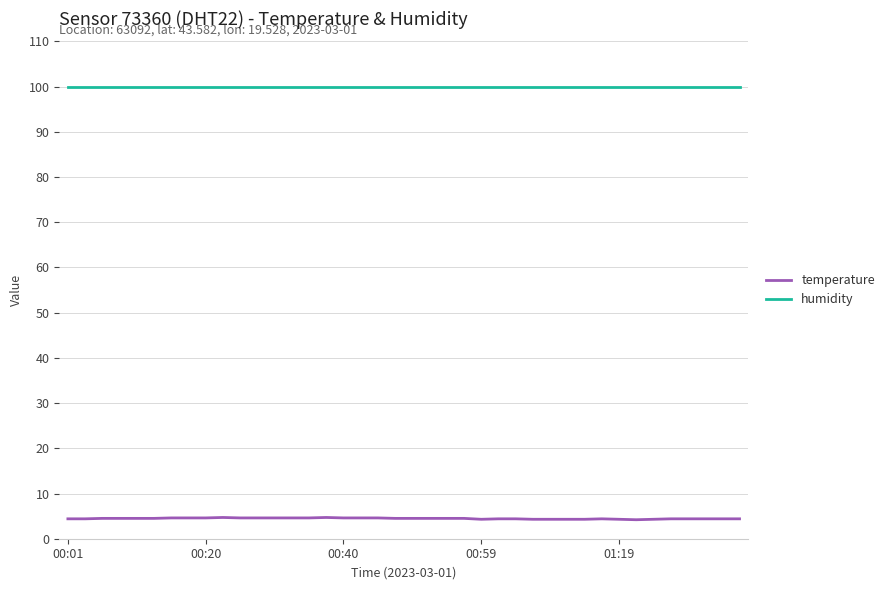

What is the difference between the maximum and minimum values in the temperature series?

0.5